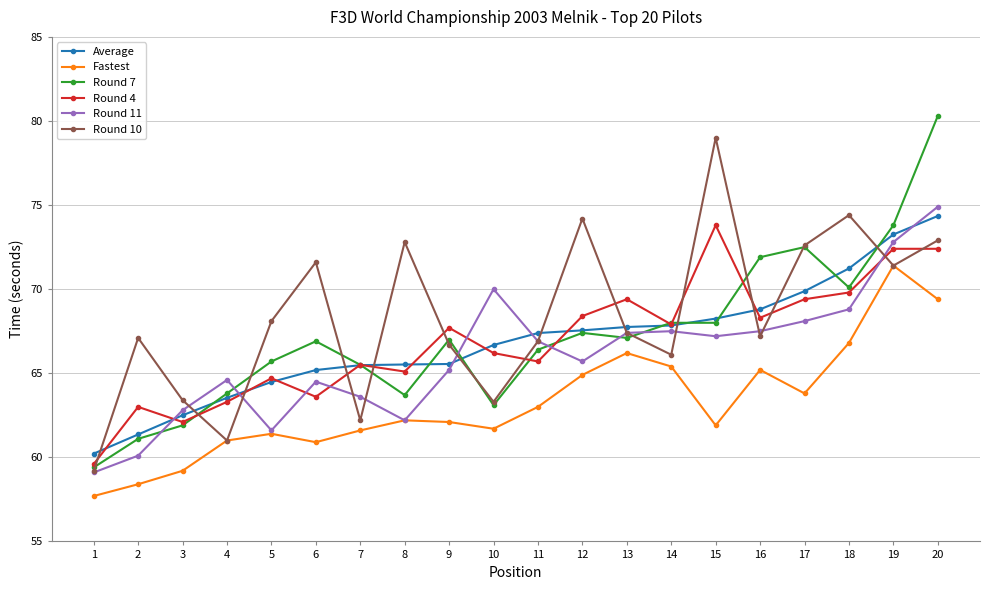

What is the difference between the maximum and minimum values in the Round 11 series?

15.8